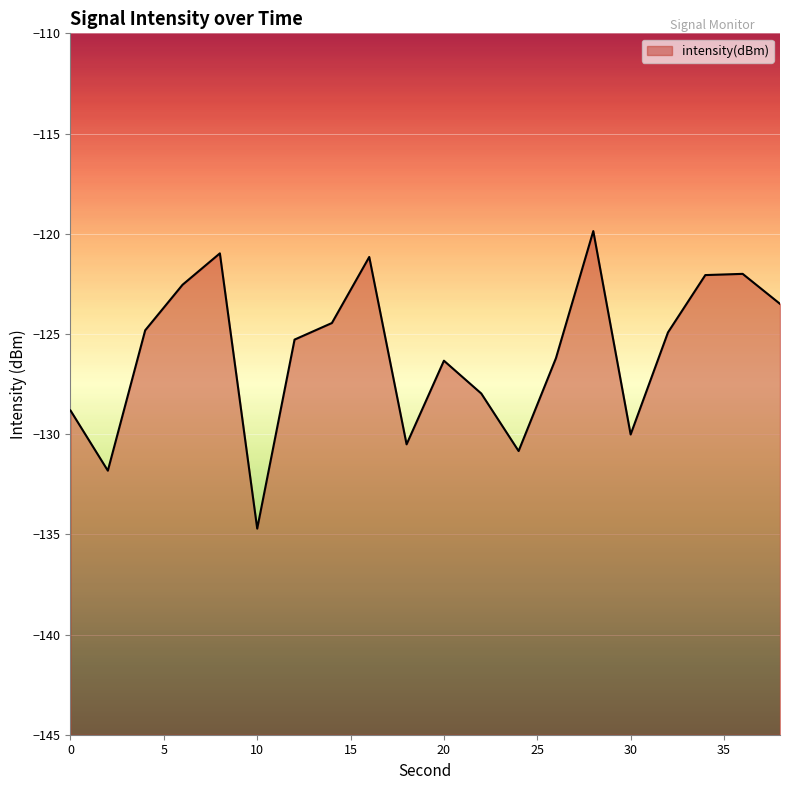

What is the sum of all values?

-2518.8